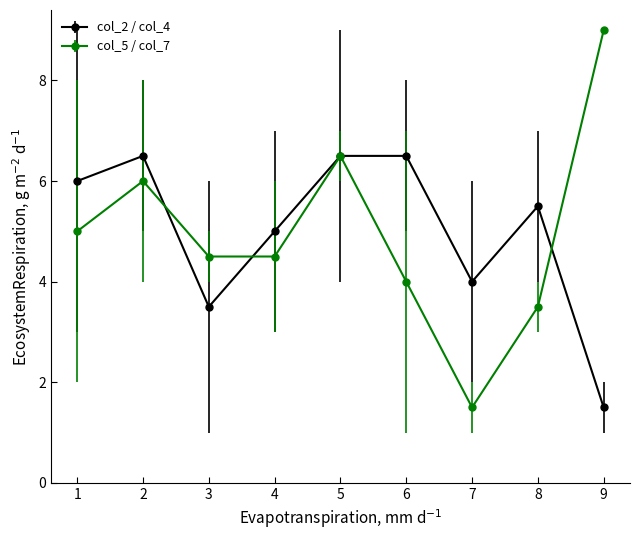

The col_5 / col_7 series shows 3.7 at 9. True or false?

False